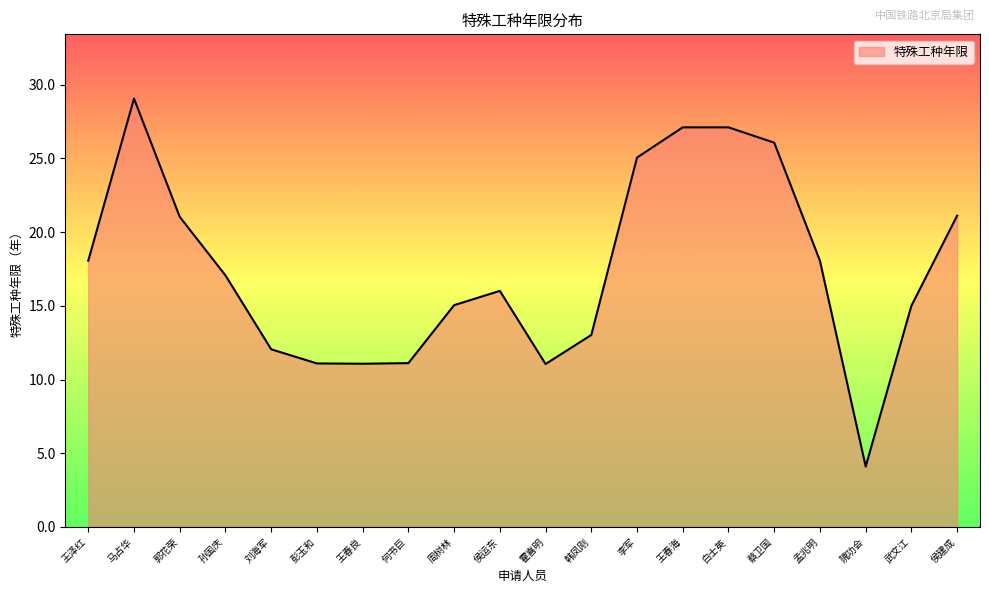

What is the minimum value shown in the chart?

4.1